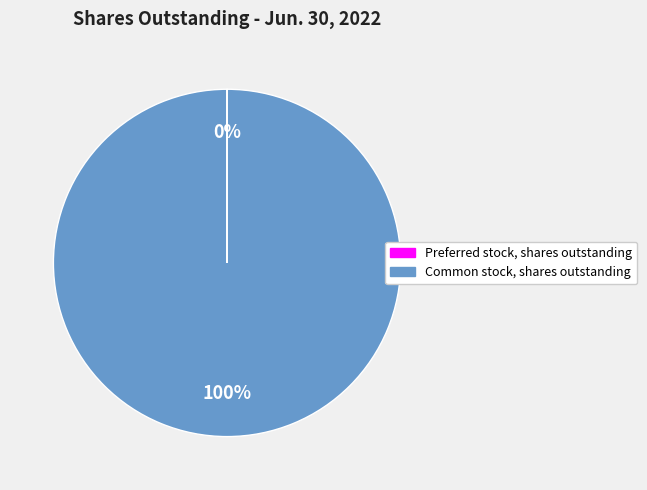

Which slice is the largest?

Common stock, shares outstanding